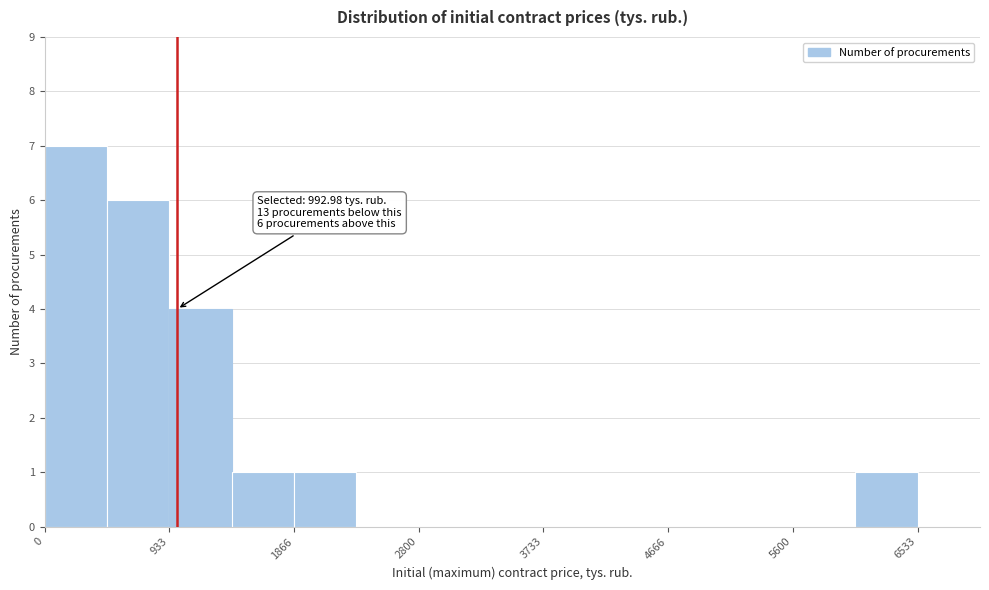

Which range on the x-axis has the tallest bar?

0 to 500